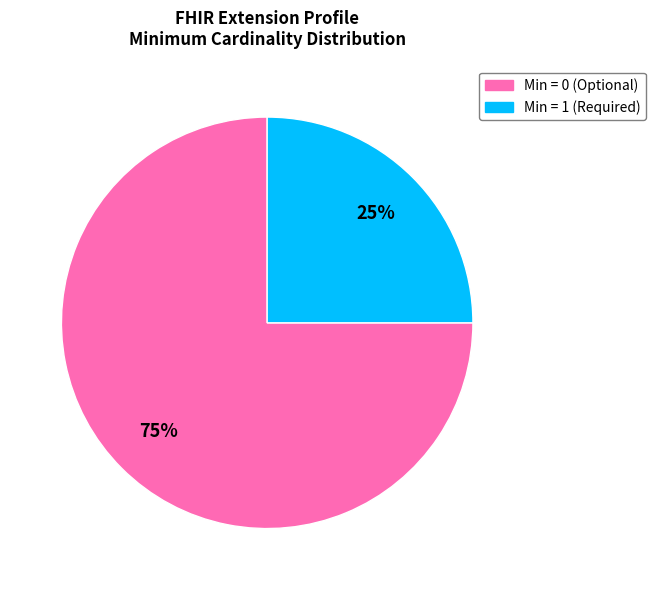

Is there any slice that represents more than half of the pie?

Yes